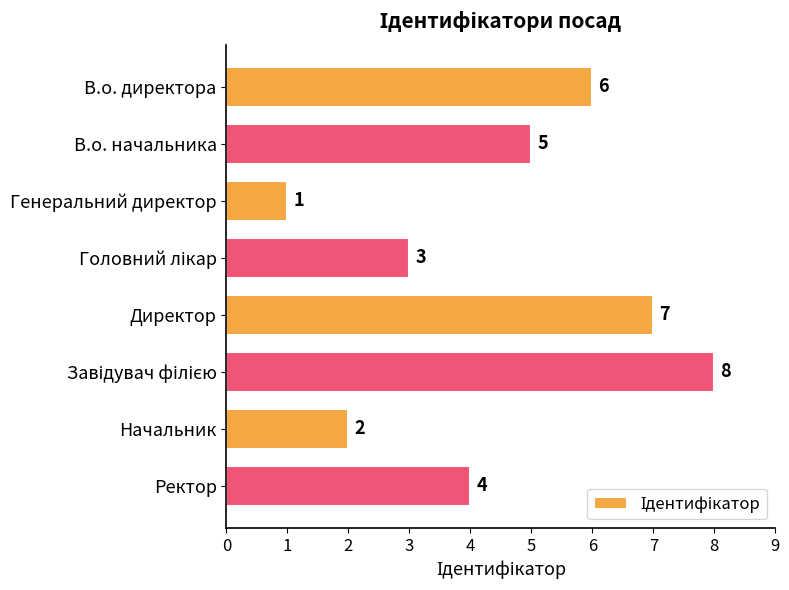

What is the difference between the values at Ректор and Директор?

3